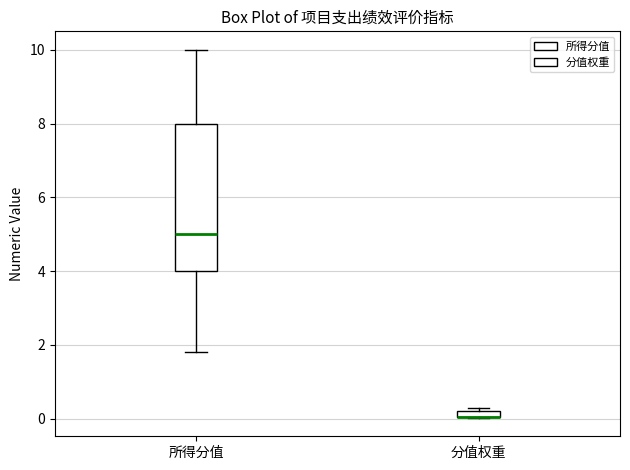

Comparing the boxes themselves (not the whiskers), which one is the tallest?

所得分值